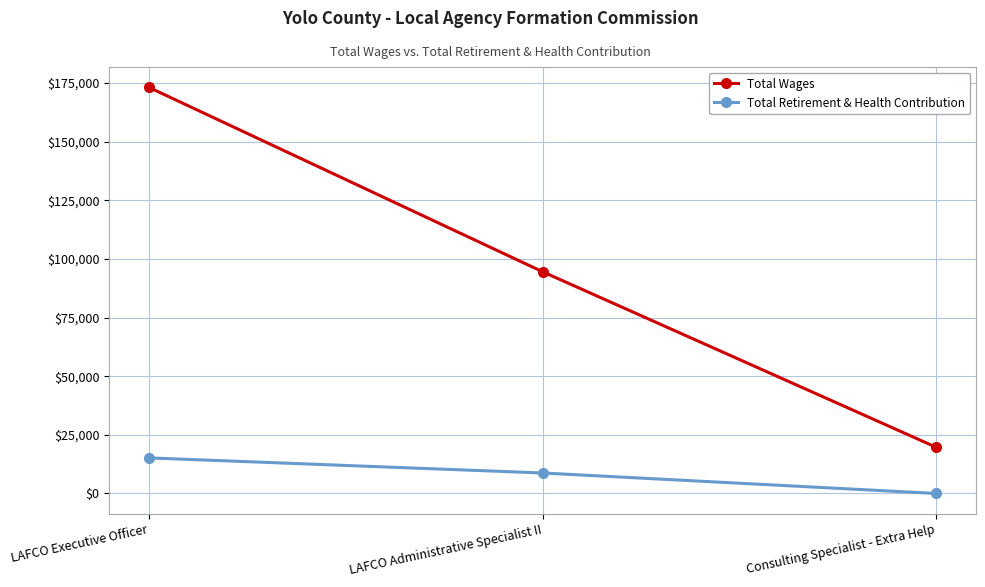

Reading left to right, transcribe all the data shown in this chart.

Total Wages: 173200	94548	19656
Total Retirement & Health Contribution: 15173	8734	0